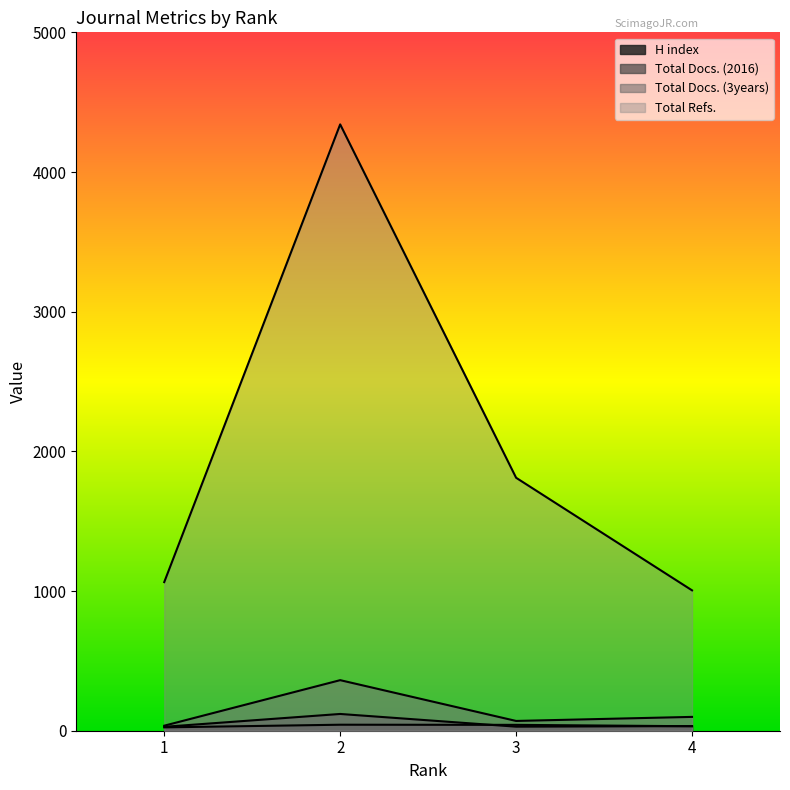

What is the spread (max minus min) of values at 4?

973